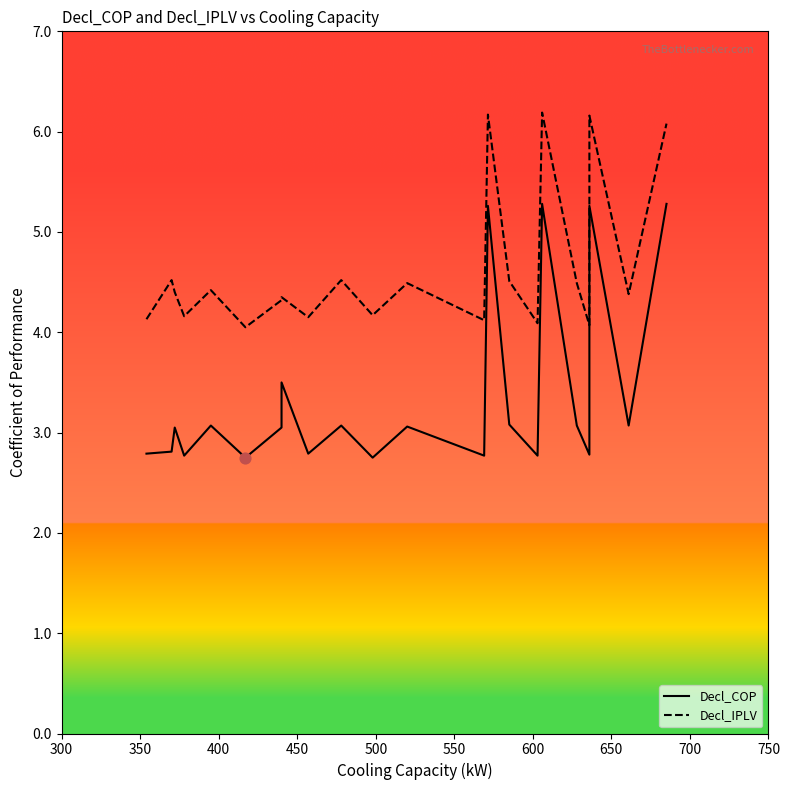

Which series contains the lowest Y value?

Decl_COP